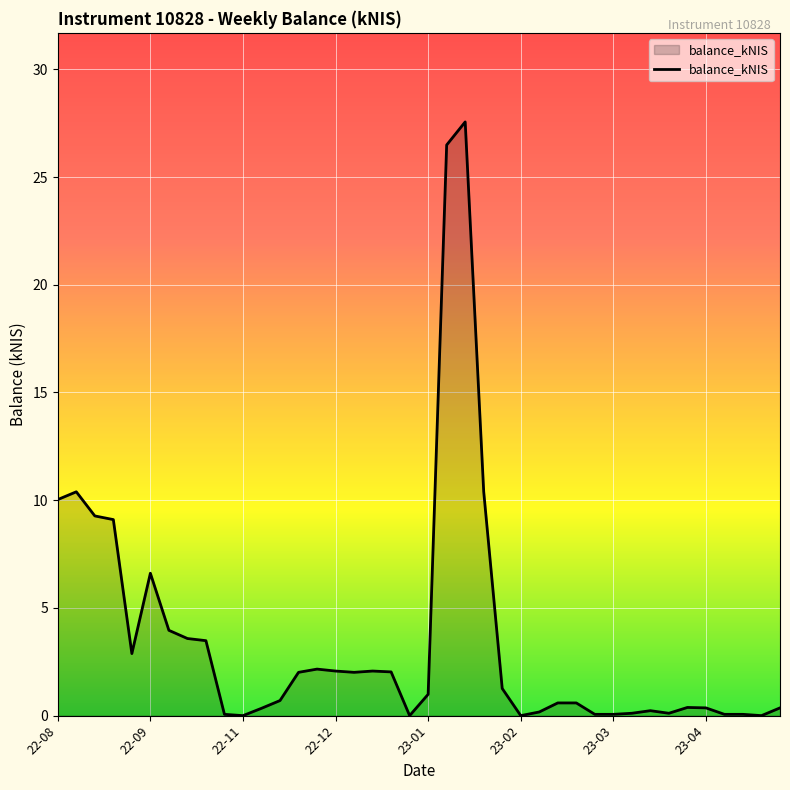

What is the greatest value displayed?

27.6